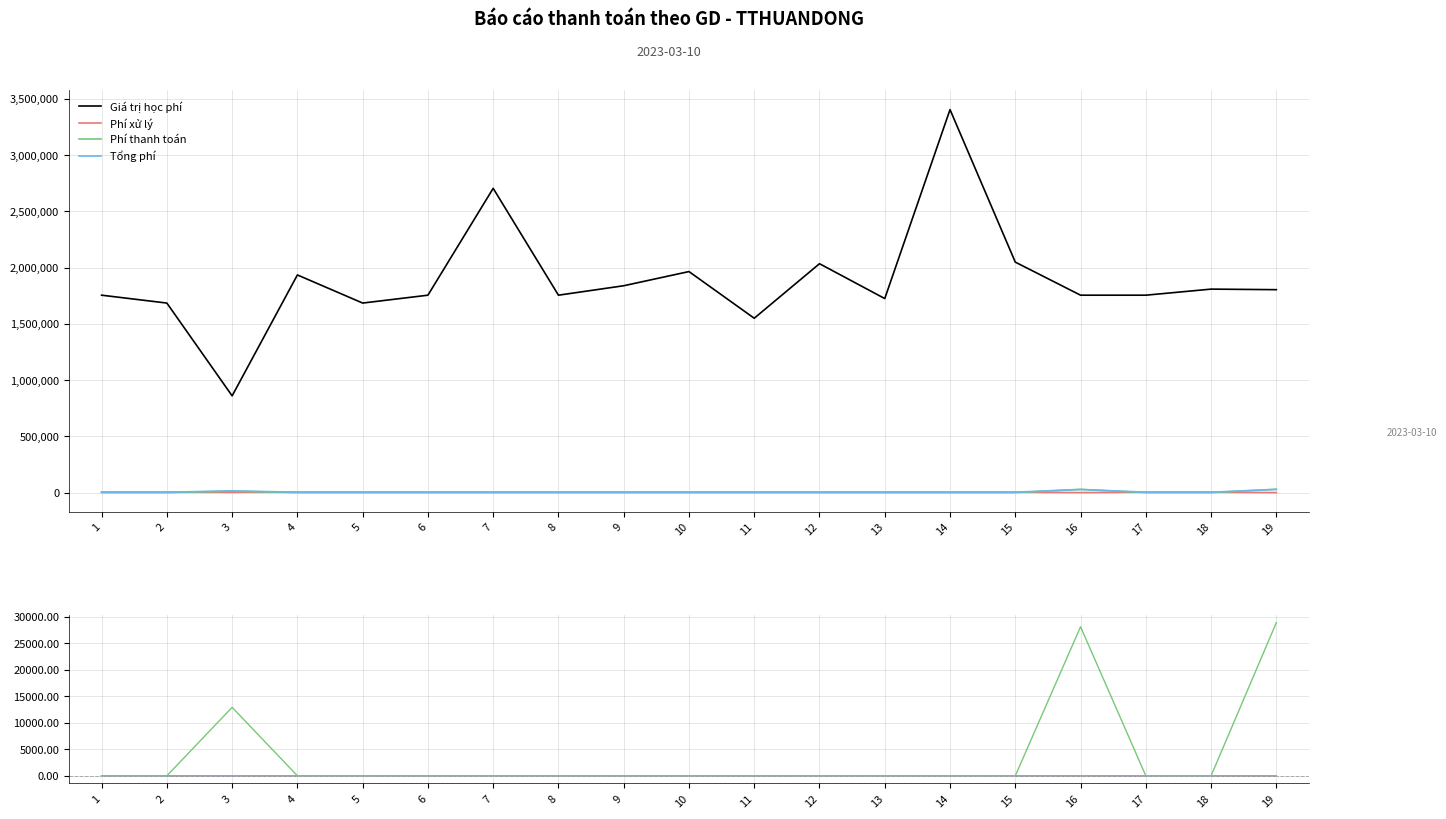

How many series are shown in this chart?

4